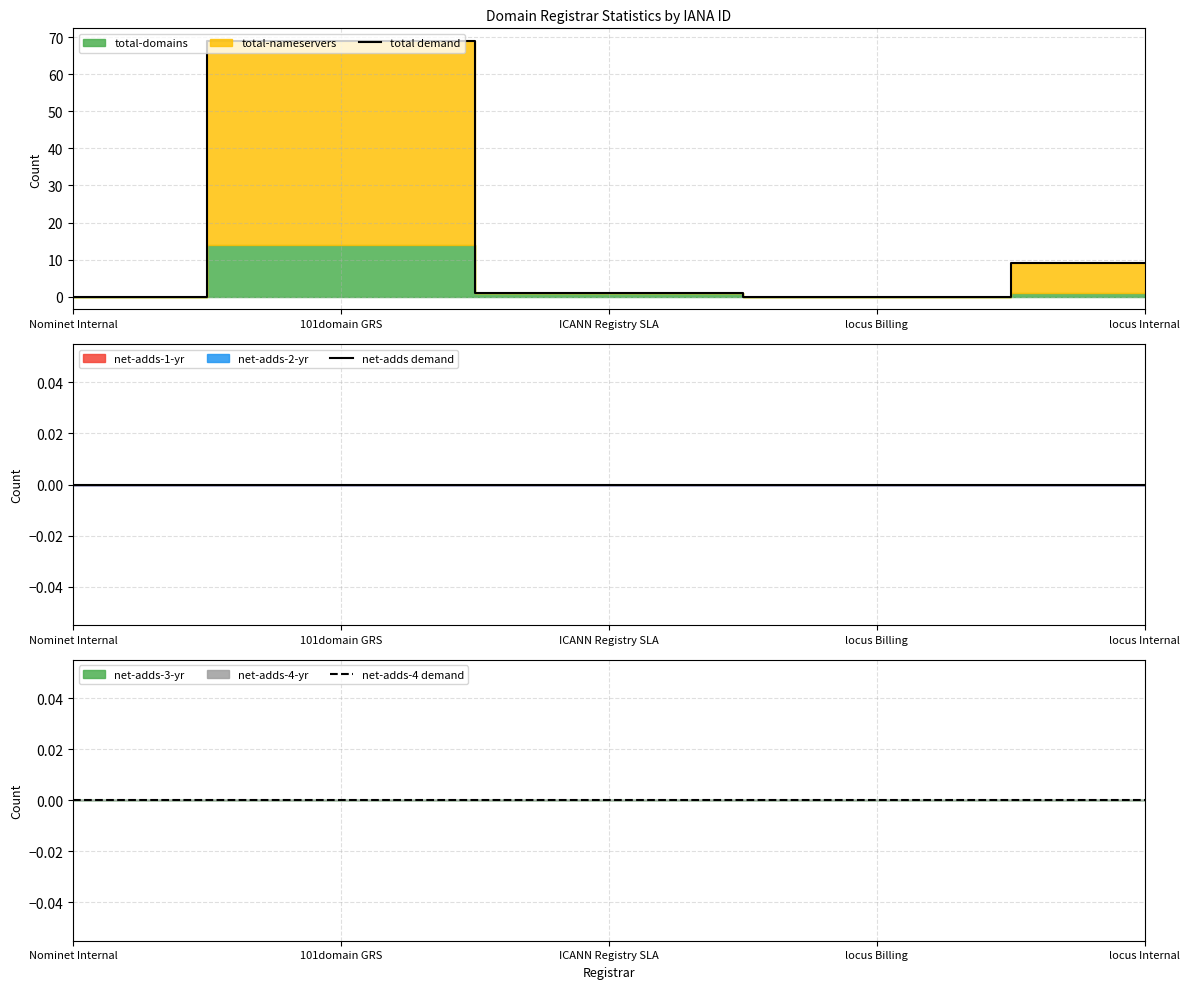

Which series changed the most between ICANN Registry SLA and locus Billing?

total demand